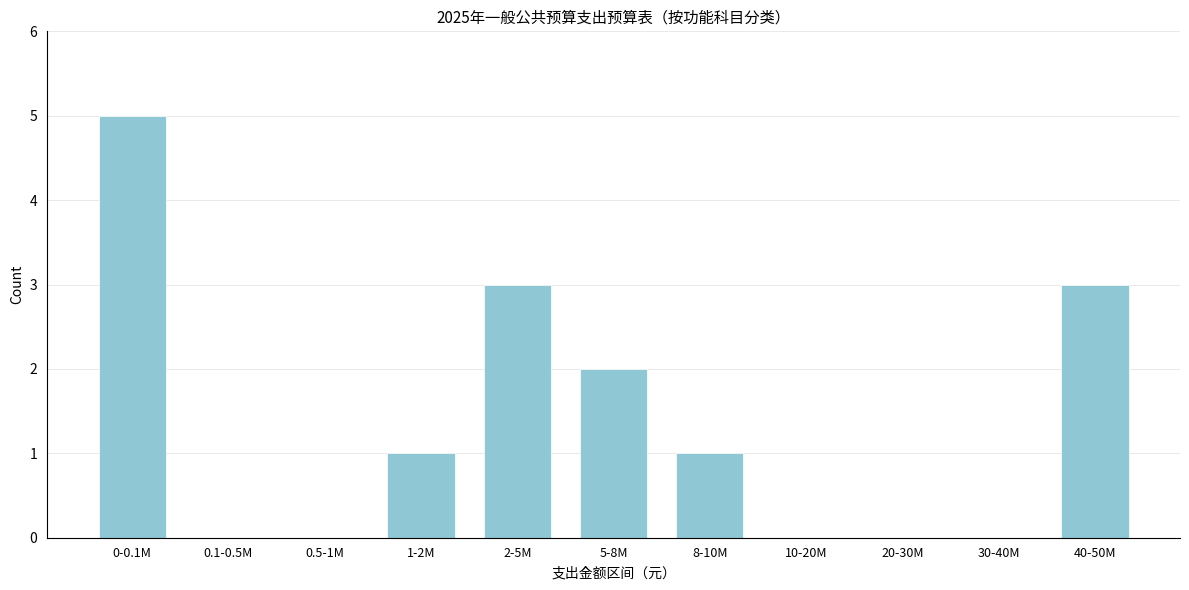

Reading left to right, extract all data points from this chart.

0-0.1M=5	0.1-0.5M=0	0.5-1M=0	1-2M=1	2-5M=3	5-8M=2	8-10M=1	10-20M=0	20-30M=0	30-40M=0	40-50M=3